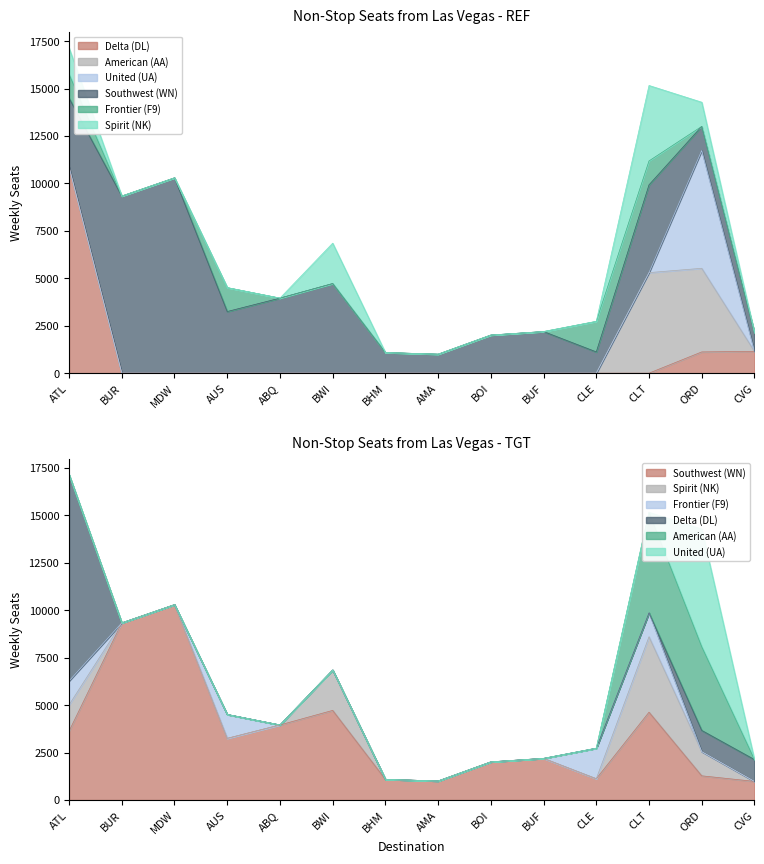

Which series changed the most between BUR and BWI?

Southwest (WN)